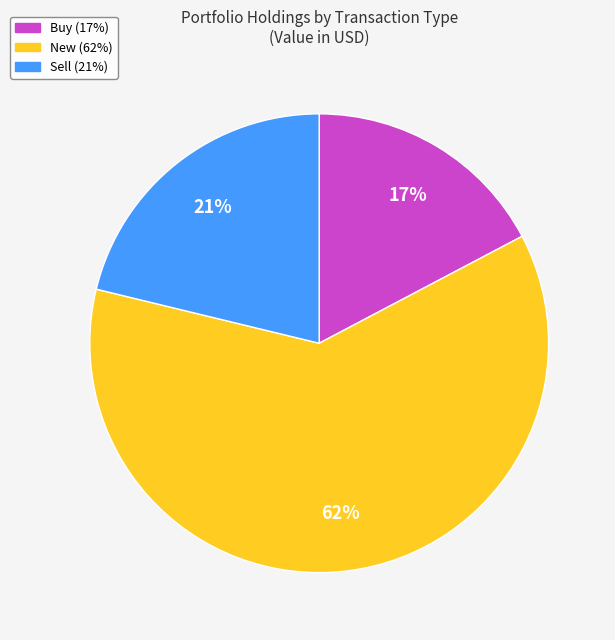

To the nearest percent, what is the average slice percentage?

33%